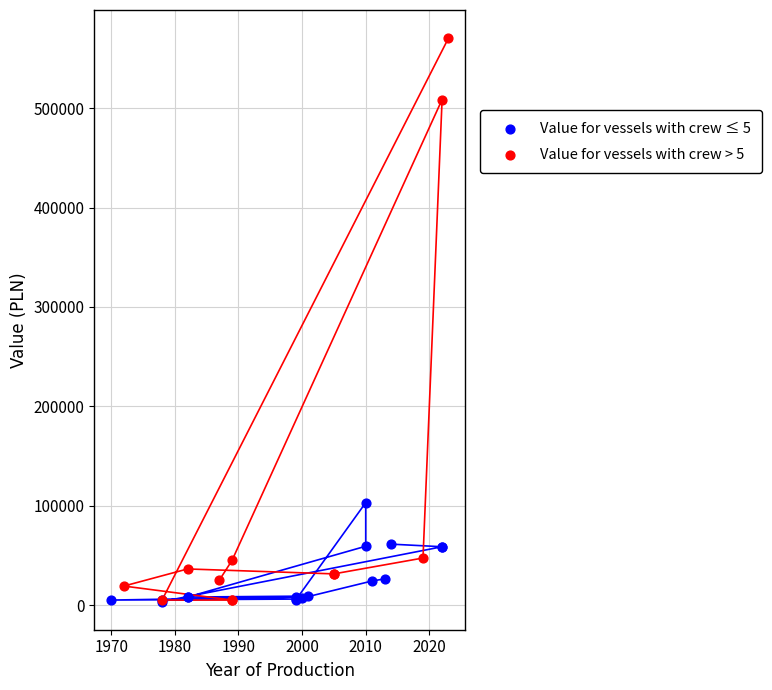

Which series contains the highest Y value?

Value for vessels with crew > 5